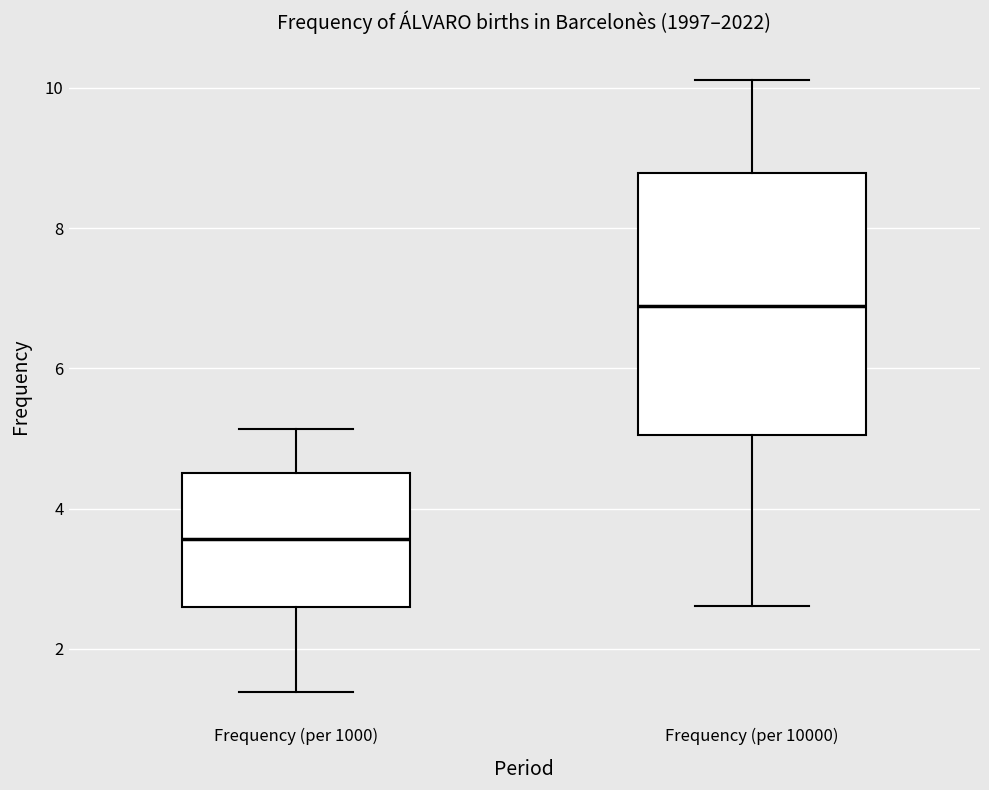

Which box's median line is the highest?

Frequency (per 10000)